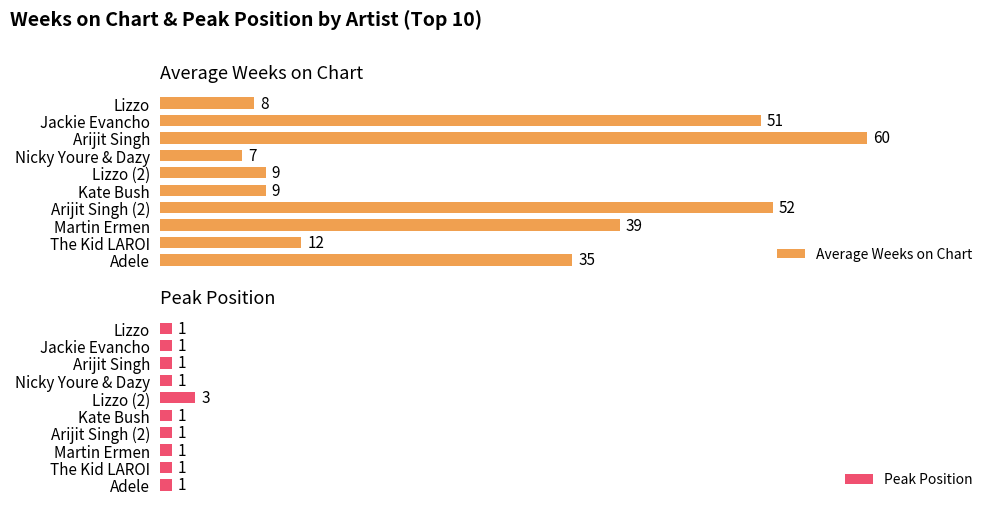

Which category has the lowest value in the Average Weeks on Chart series?

Nicky Youre & Dazy